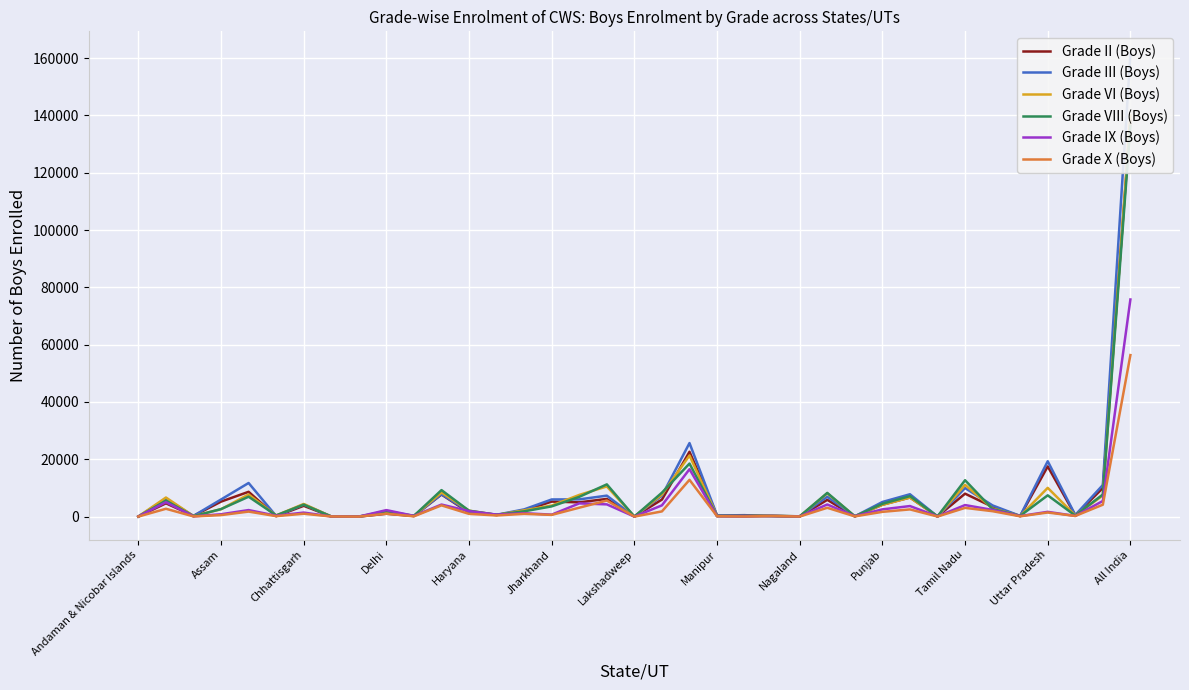

The value of Grade X (Boys) at 34 is 338. True or false?

False